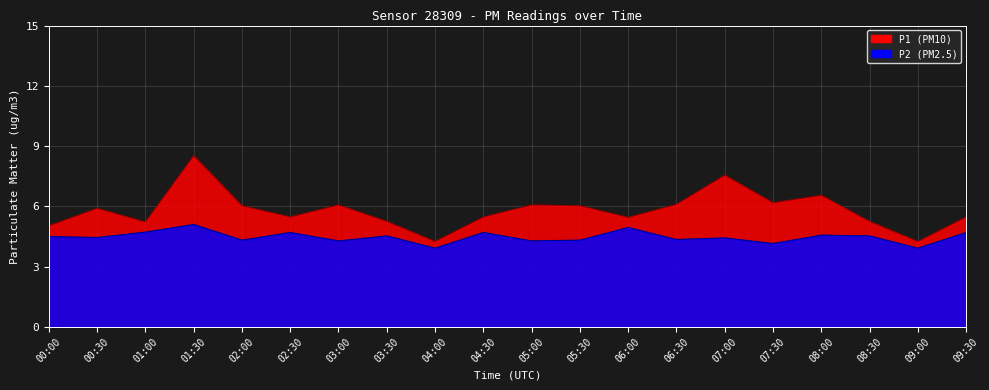

What position from the left is 07:00?

15